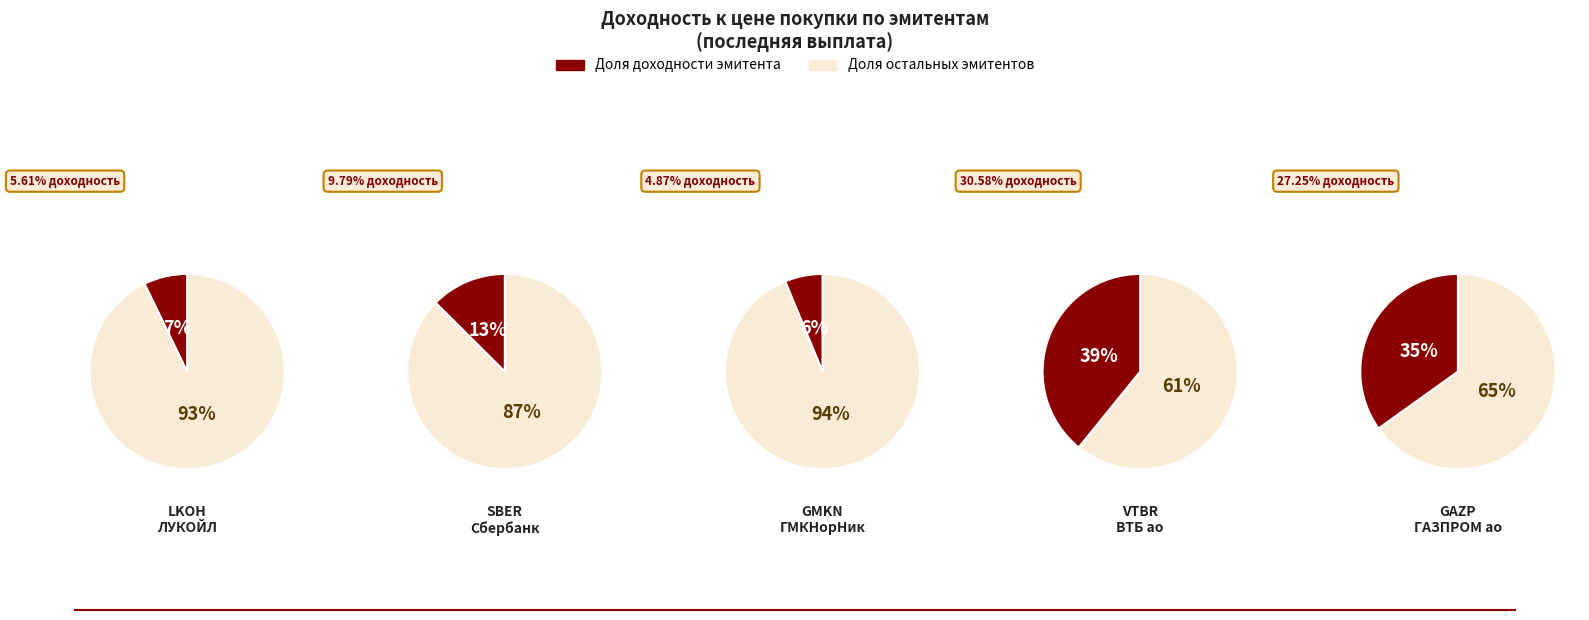

What is the ratio of the value at VTBR to the value at SBER?

3.1